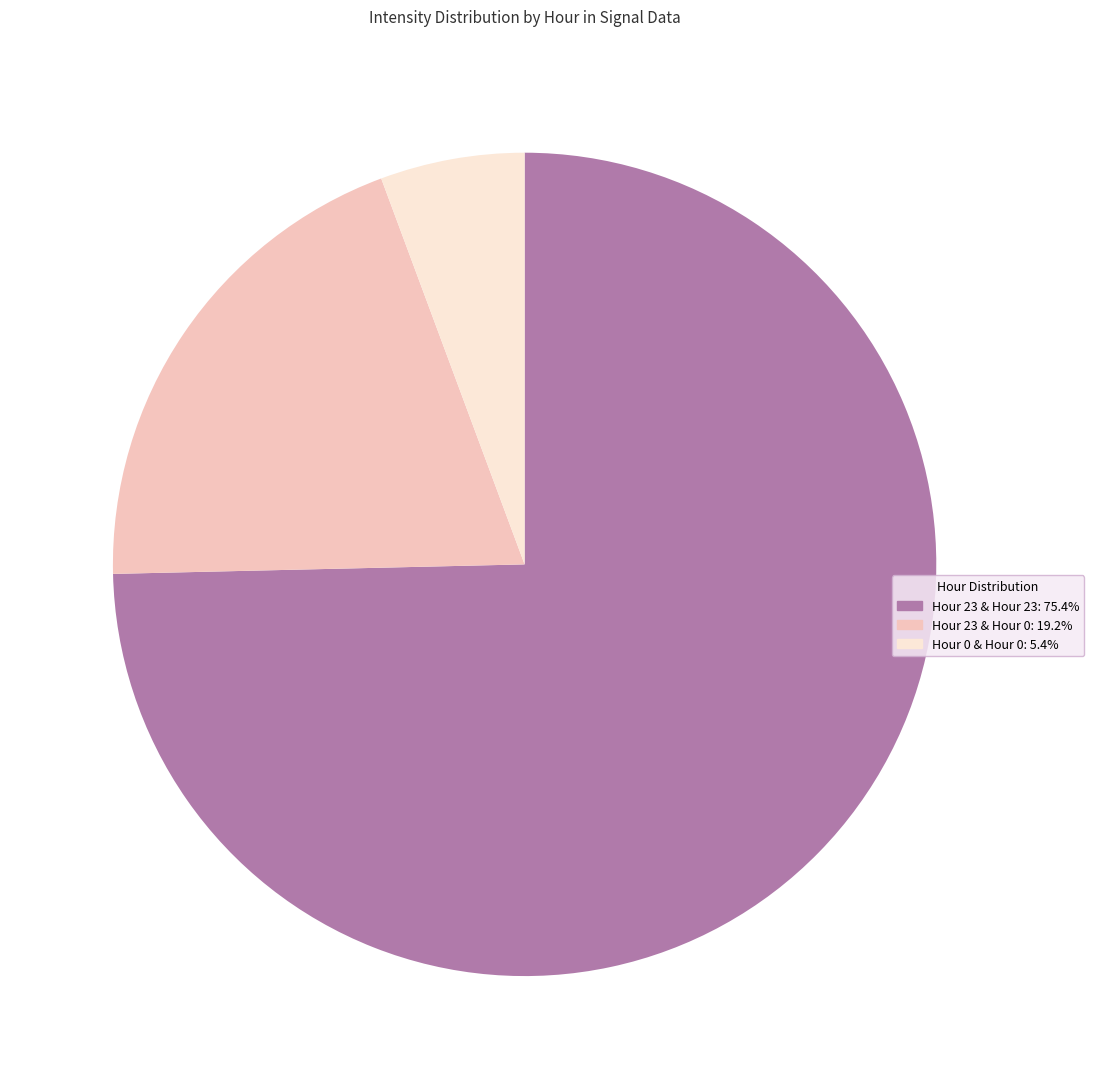

Does any single category account for the majority?

Yes